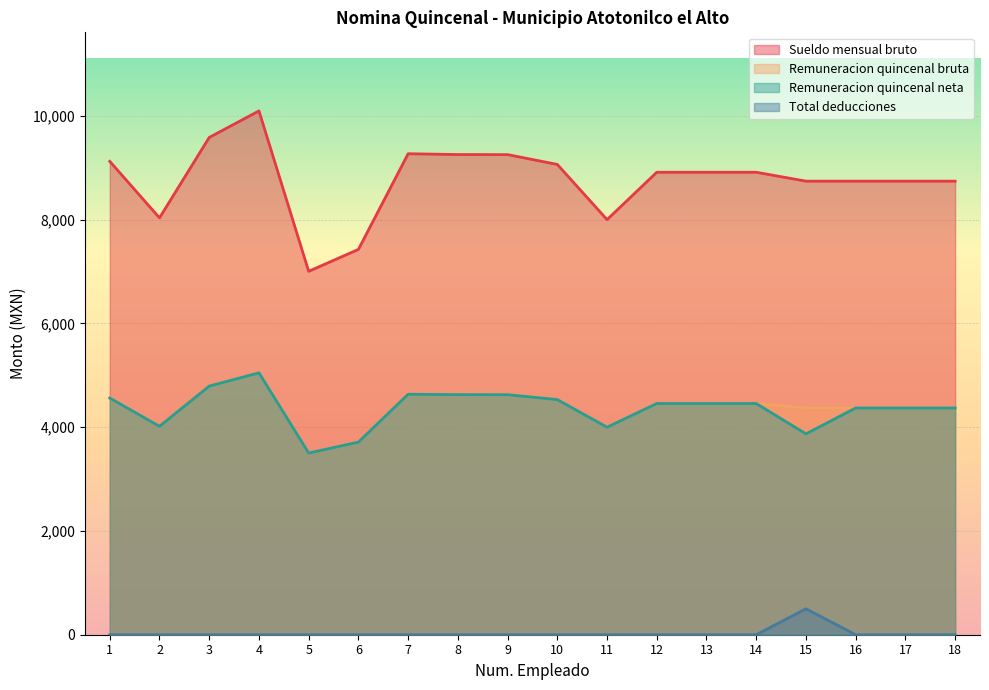

Which series has the largest range (max minus min)?

Sueldo mensual bruto